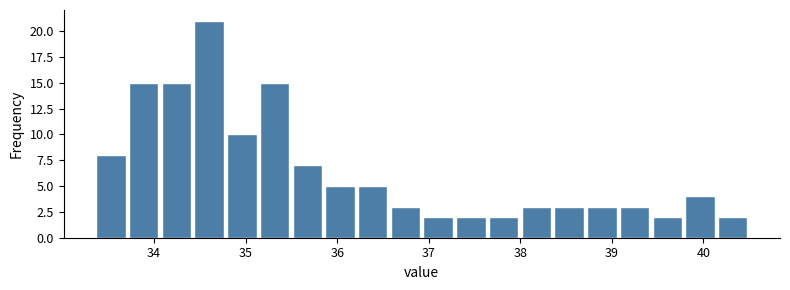

Around what value on the x-axis is the tallest bar? Give the approximate position of its centre, as read against the axis.

34.6